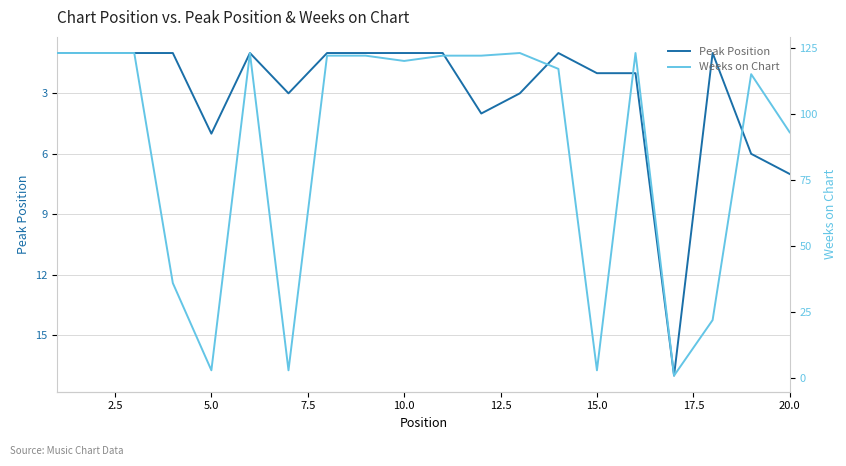

Rank the series by their average value, from highest to lowest.

Weeks on Chart, Peak Position